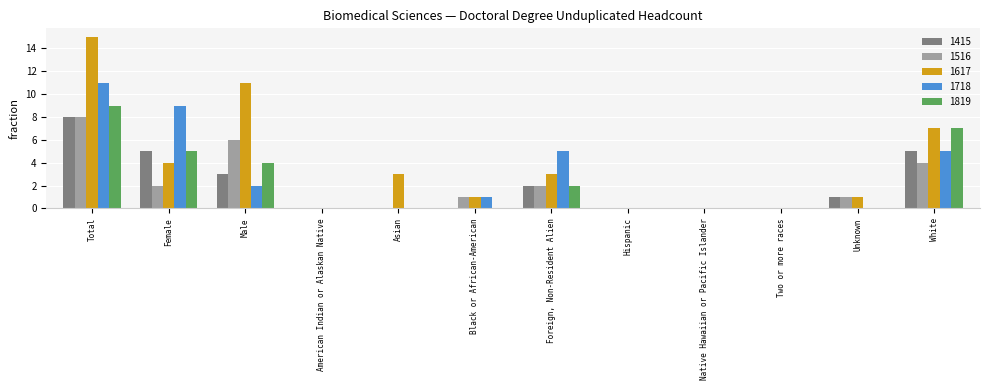

What is the sum of all 1718 values?

33